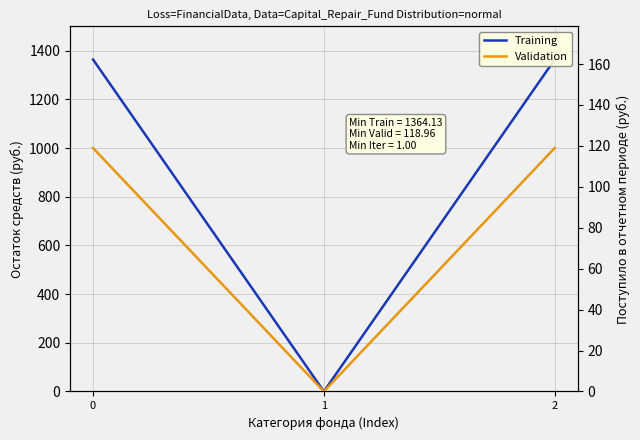

Is it true that Training equals 2129.6 at 0?

False